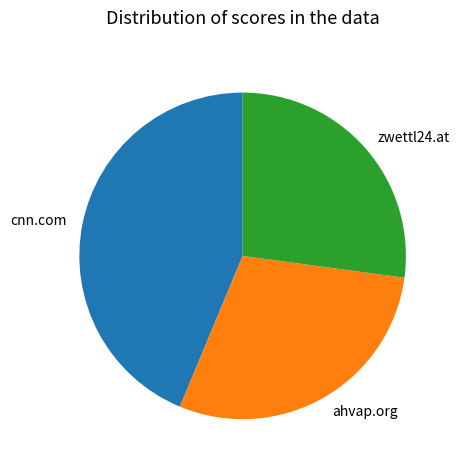

Approximately how many times larger is the value at cnn.com compared to ahvap.org?

1.5